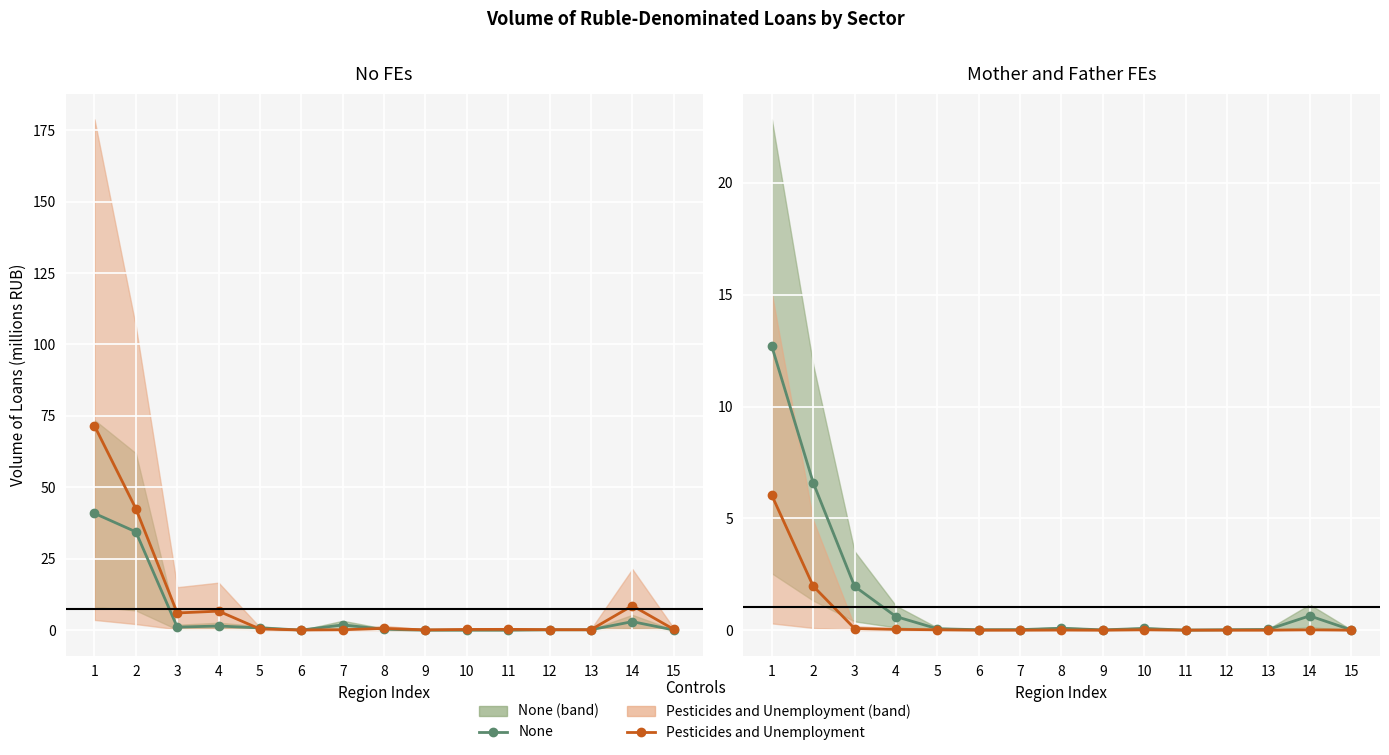

Reading right to left, extract all data points from this chart.

None: 0.0	0.6	0.0	0.0	0.0	0.1	0.0	0.1	0.0	0.0	0.1	0.6	2.0	6.6	12.7
Pesticides and Unemployment: 0.0	0.0	0.0	0.0	0.0	0.0	0.0	0.0	0.0	0.0	0.0	0.0	0.1	2.0	6.0